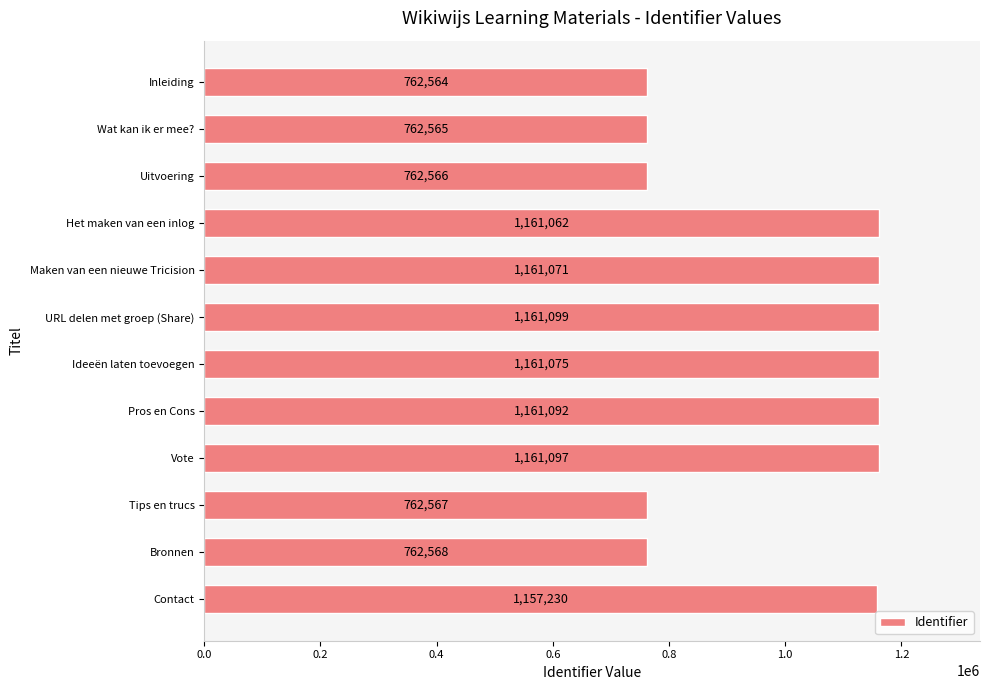

The value at Inleiding is 1186286. True or false?

False